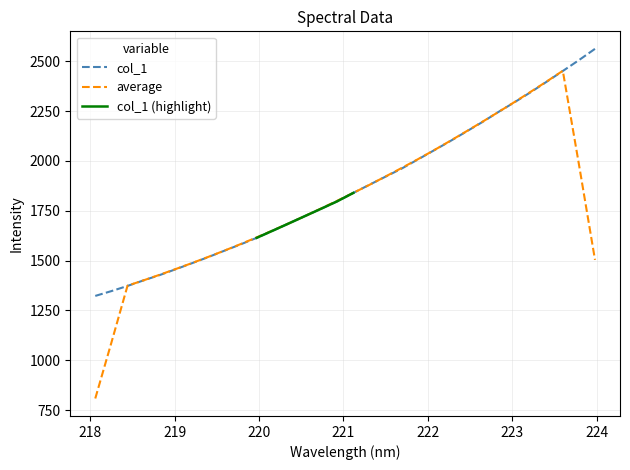

What is the minimum value for col_1?

1322.9